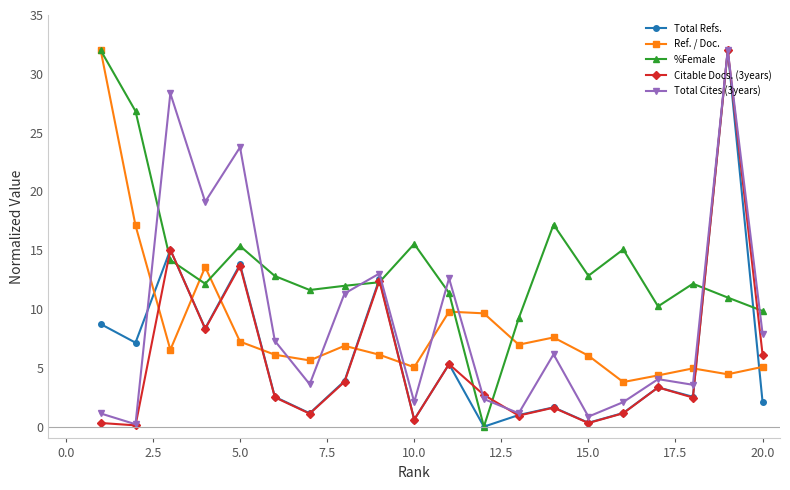

How many lines are shown in the chart?

5